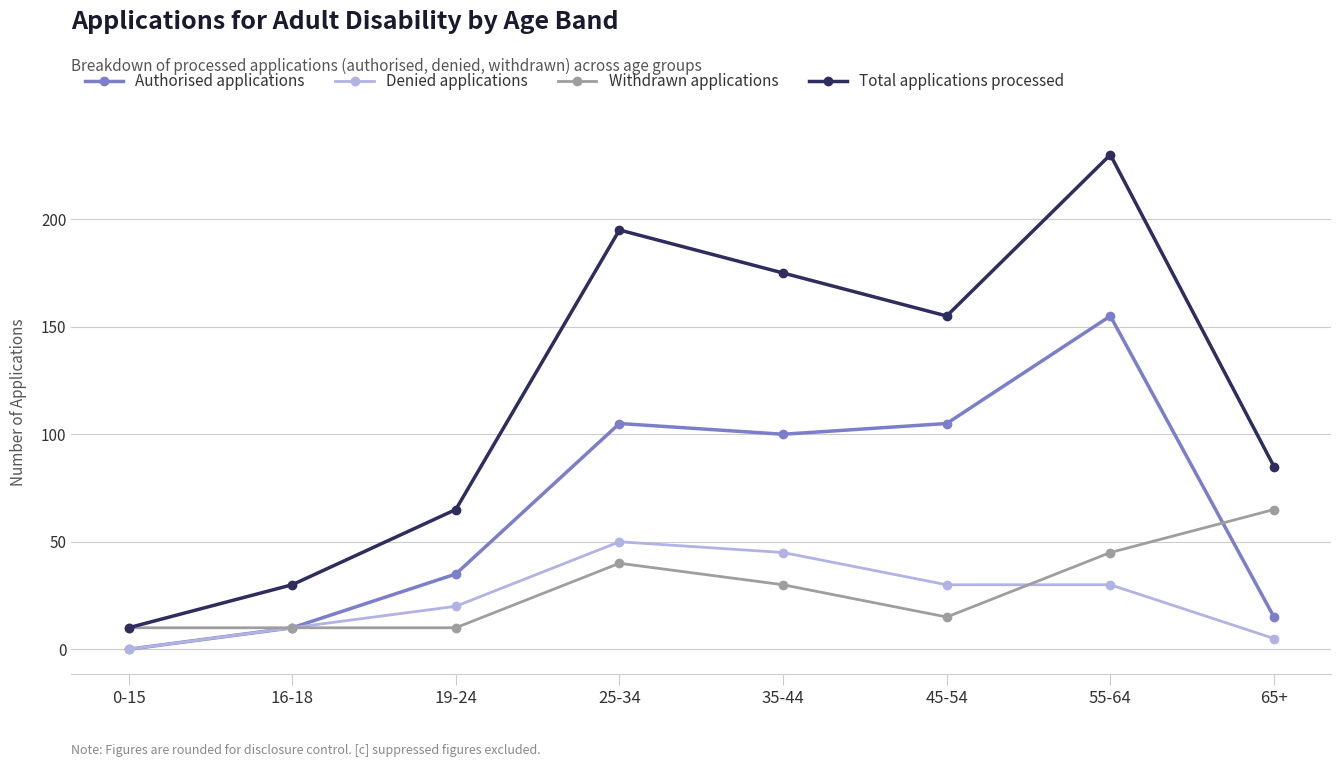

Is it true that Authorised applications equals 175 at 35-44?

False